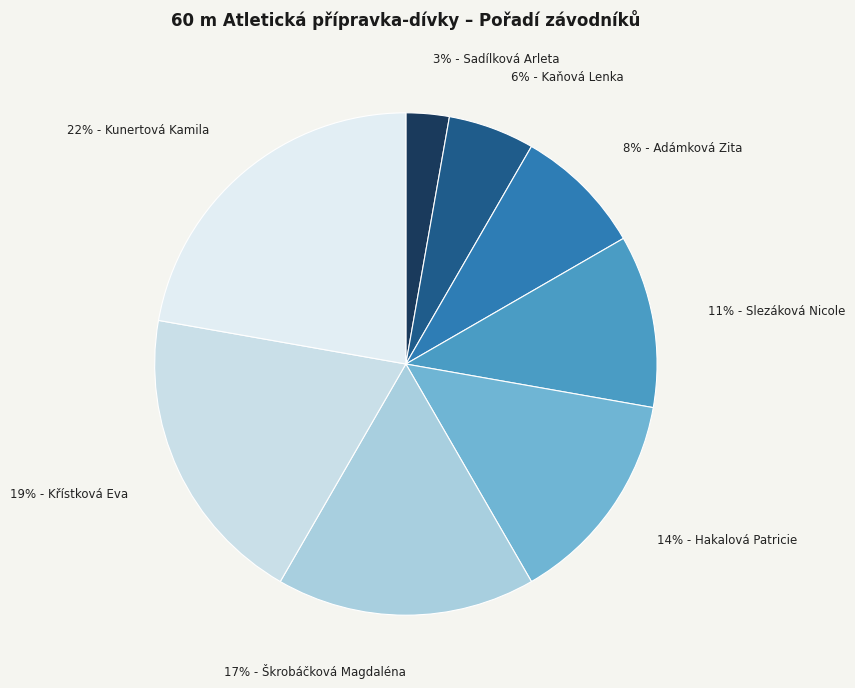

Between 6% - Kaňová Lenka and 19% - Křístková Eva, which is larger?

19% - Křístková Eva